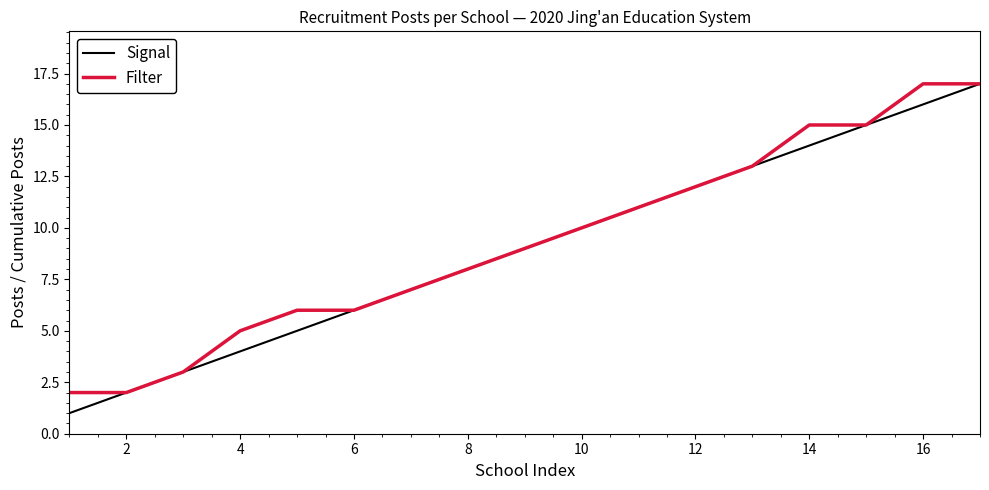

What is the highest value of the Signal series?

17